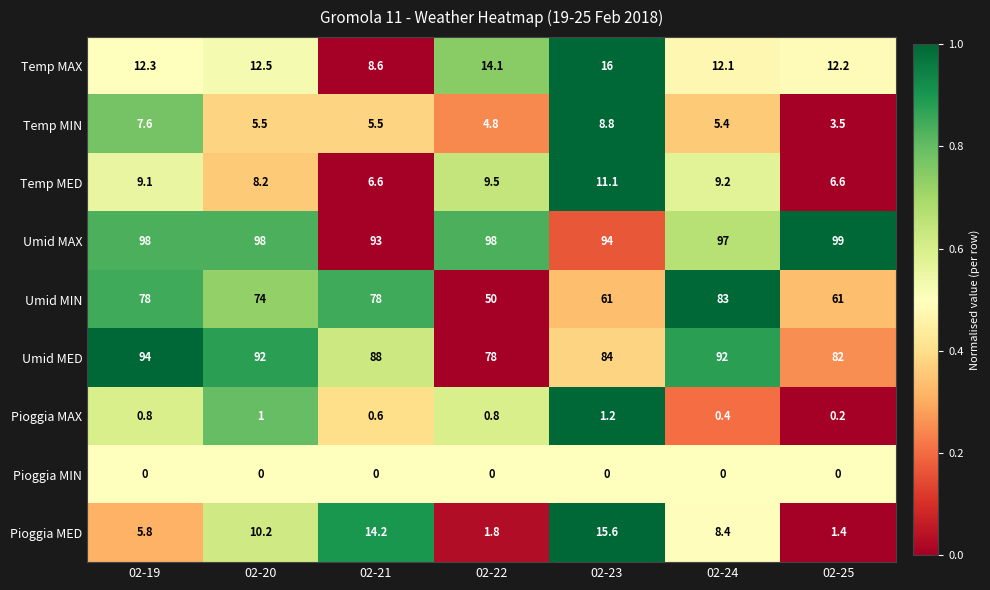

How many data points does each series have?

7